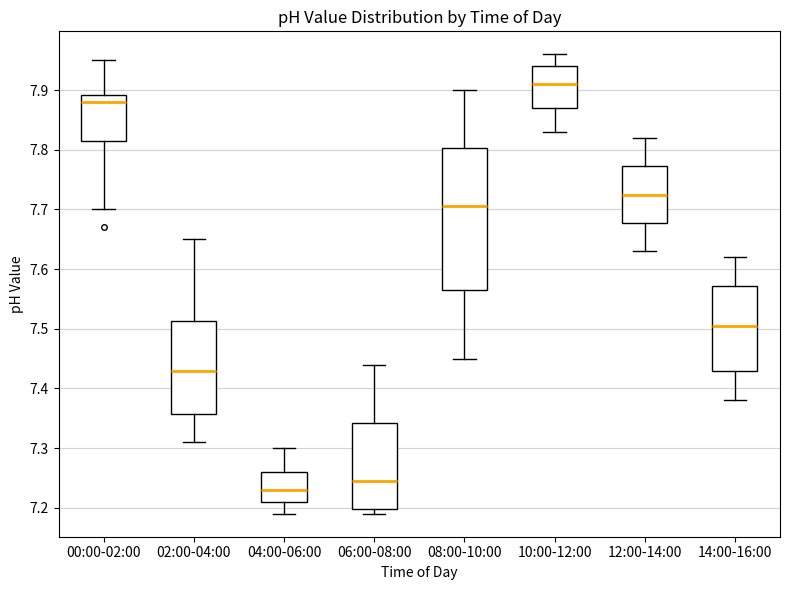

Reading left to right, transcribe this box plot: for each box, give where its median line is, the range the box spans, and where its two whiskers end, as read against the y-axis. The values are not printed on the chart, so give them approximately, as read against the axis.

00:00-02:00: median 7.88, box 7.82 to 7.89, whiskers 7.70 to 7.95
02:00-04:00: median 7.43, box 7.36 to 7.51, whiskers 7.31 to 7.65
04:00-06:00: median 7.23, box 7.21 to 7.26, whiskers 7.19 to 7.30
06:00-08:00: median 7.25, box 7.20 to 7.34, whiskers 7.19 to 7.44
08:00-10:00: median 7.71, box 7.57 to 7.80, whiskers 7.45 to 7.90
10:00-12:00: median 7.91, box 7.87 to 7.94, whiskers 7.83 to 7.96
12:00-14:00: median 7.73, box 7.68 to 7.77, whiskers 7.63 to 7.82
14:00-16:00: median 7.51, box 7.43 to 7.57, whiskers 7.38 to 7.62